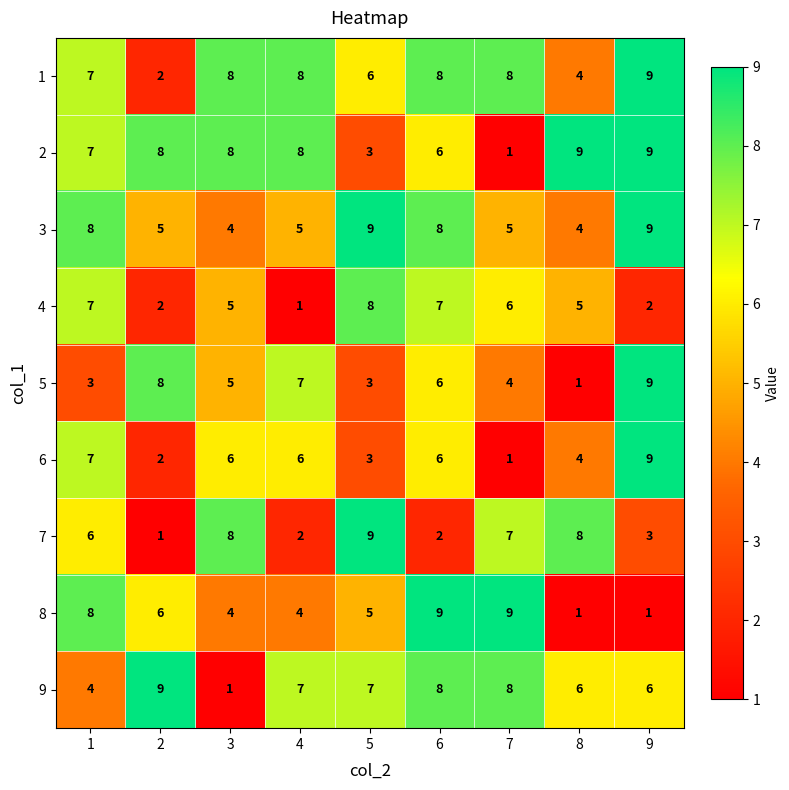

What is the average value of the 9 series?

6